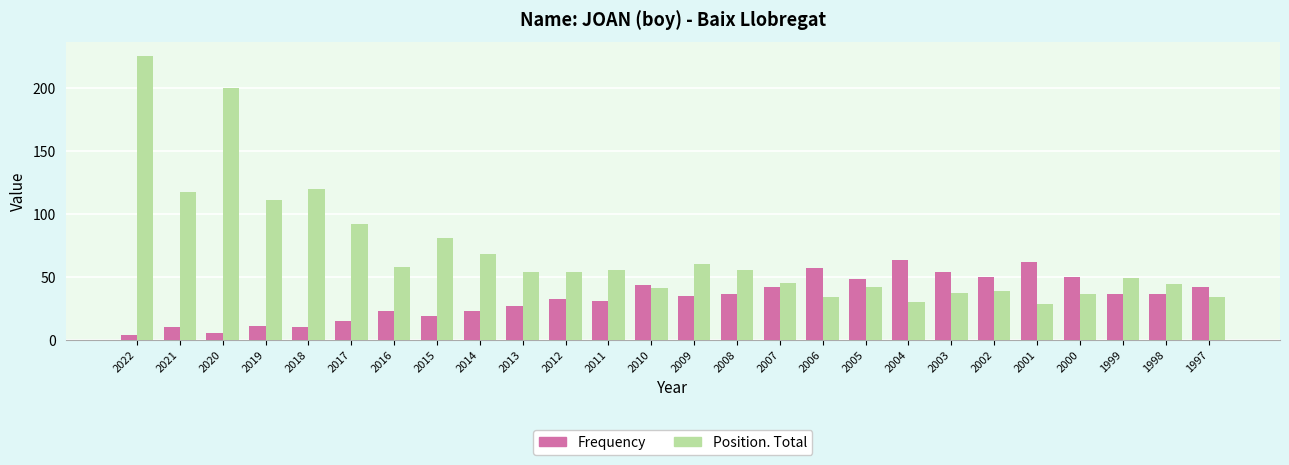

What is the sum of the Position. Total values at 2007 and 2022?

270